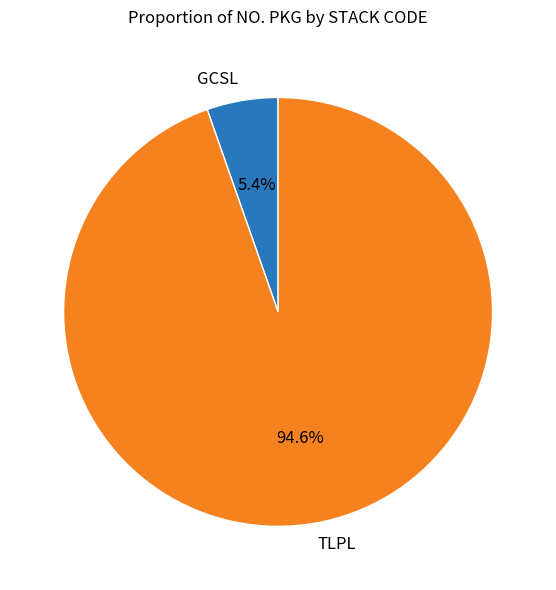

How many segments does this pie chart have?

2